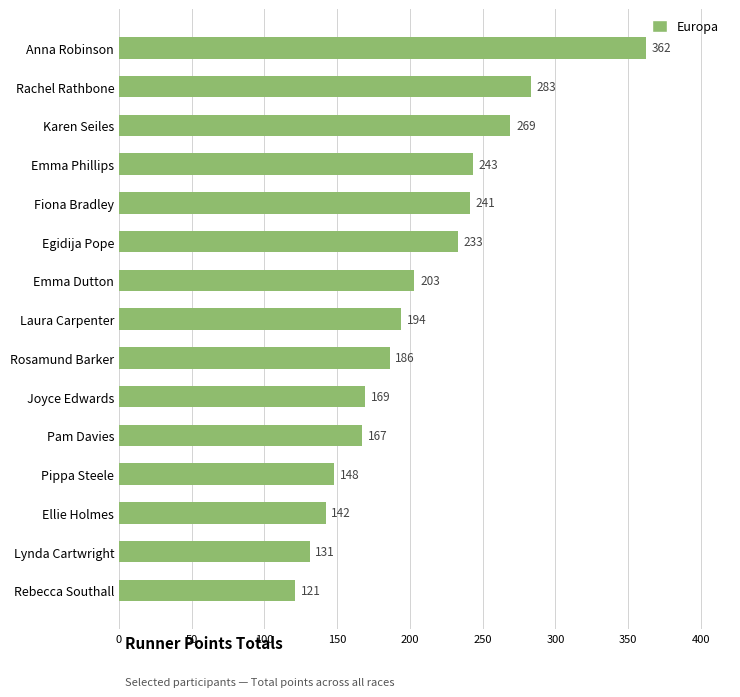

Is it true that the value at Anna Robinson is 638?

False